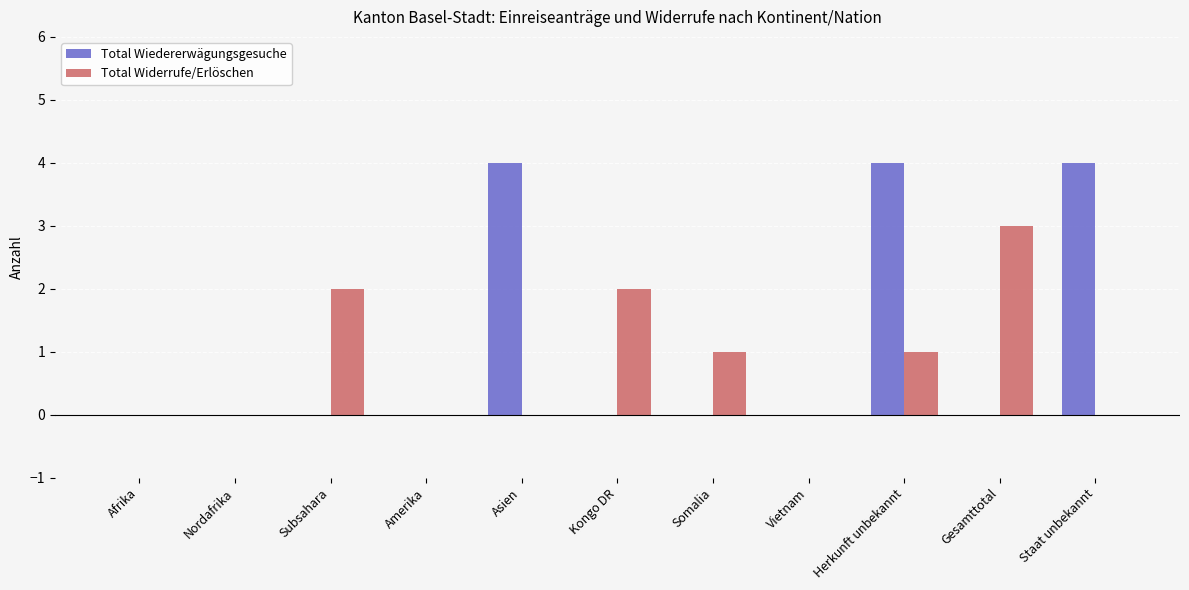

Does the chart contain stacked bars?

No